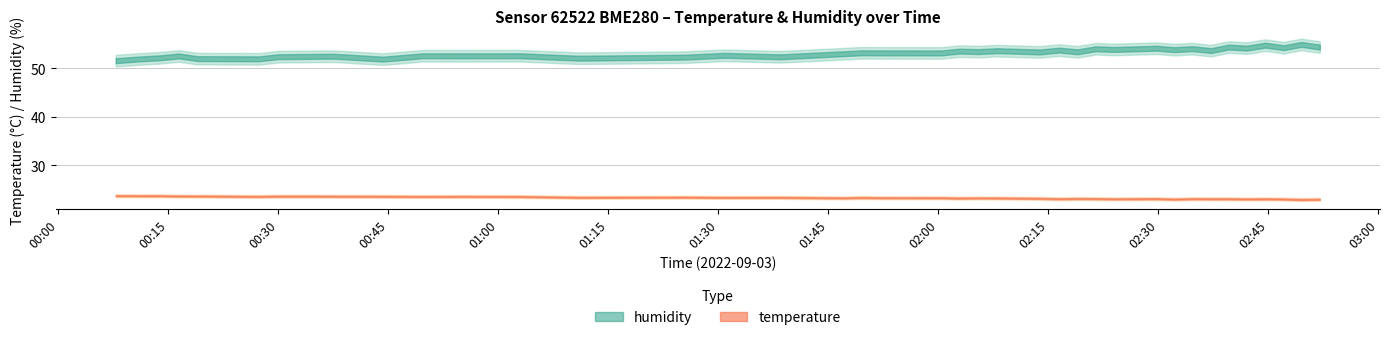

Which series changed the most between 00:37 and 00:49?

humidity